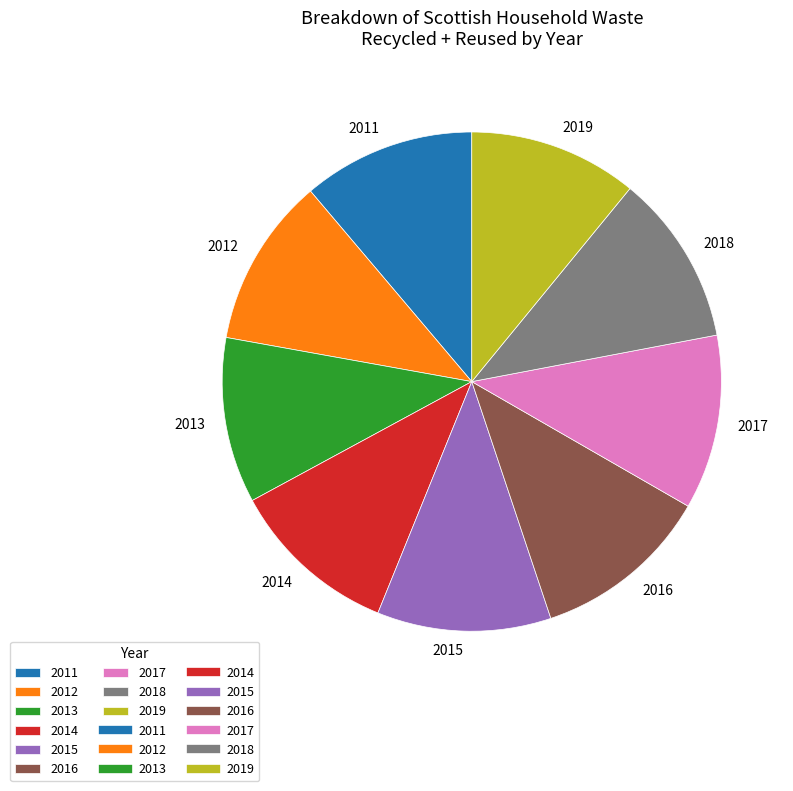

Does any single category account for the majority?

No